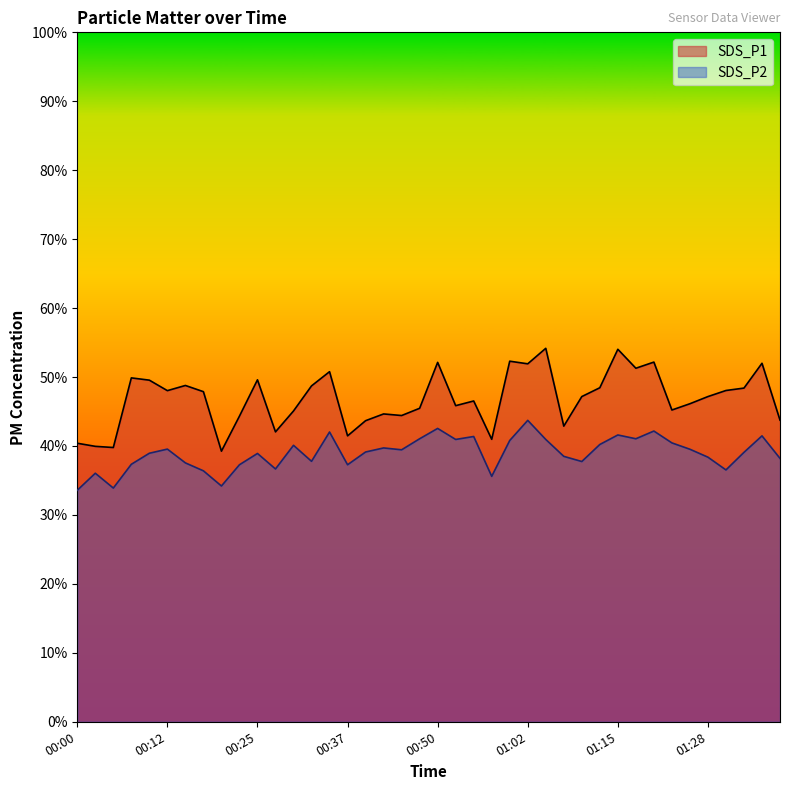

What is the total value across all series at 00:50?

94.7